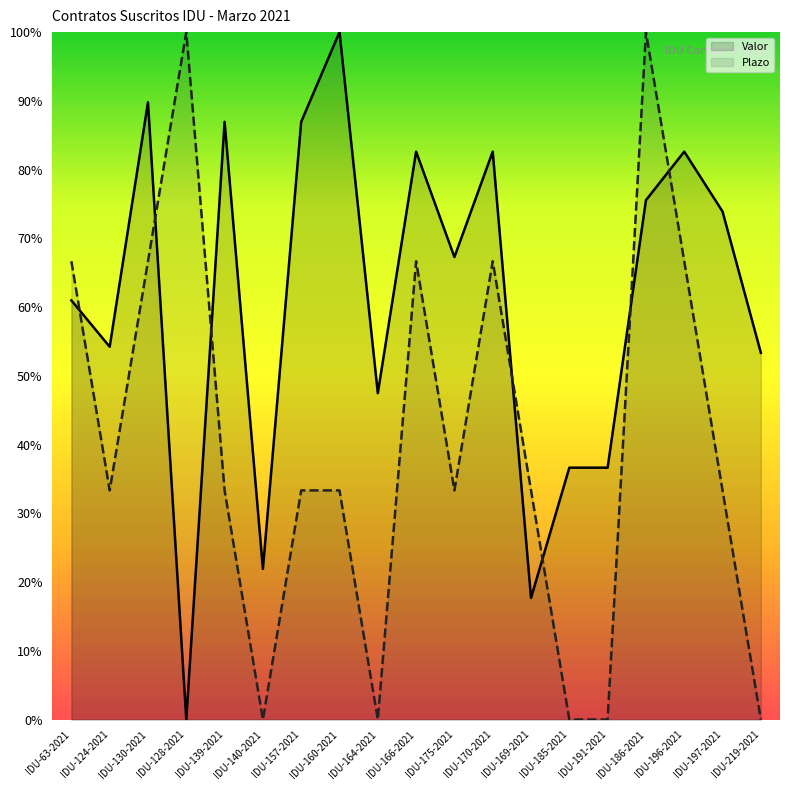

What is the total value across all series at IDU-128-2021?

100.0